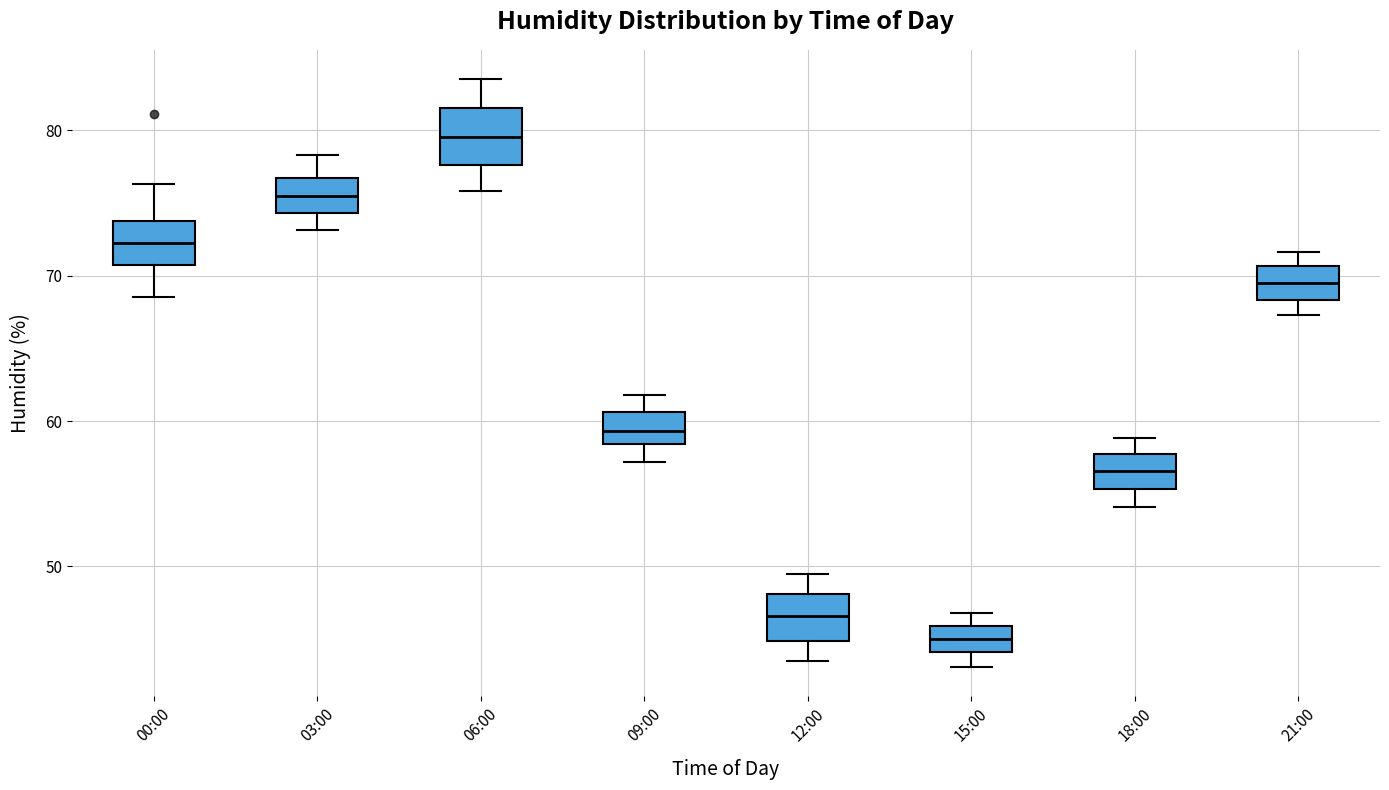

Reading left to right, read every box against the y-axis: the position of its median line, the range the box covers, and the ends of its whiskers. The values are not printed on the chart, so give them approximately, as read against the axis.

00:00: median 72, box 71 to 74, whiskers 69 to 76
03:00: median 75, box 74 to 77, whiskers 73 to 78
06:00: median 80, box 78 to 82, whiskers 76 to 84
09:00: median 59, box 58 to 61, whiskers 57 to 62
12:00: median 47, box 45 to 48, whiskers 44 to 50
15:00: median 45, box 44 to 46, whiskers 43 to 47
18:00: median 57, box 55 to 58, whiskers 54 to 59
21:00: median 70, box 68 to 71, whiskers 67 to 72